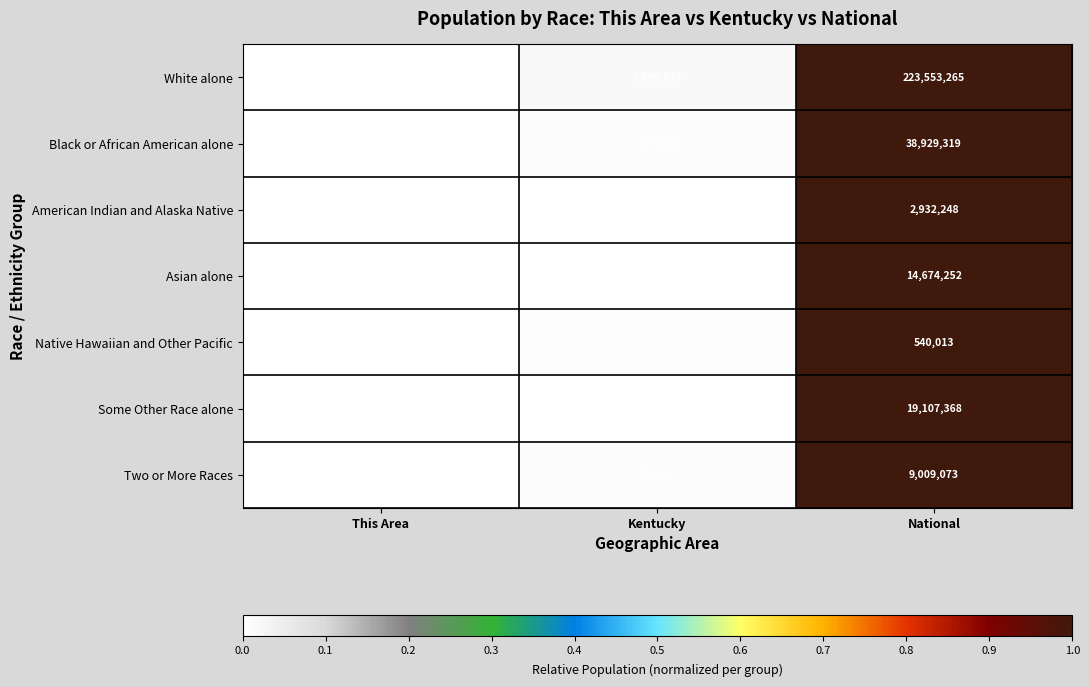

Rank the series at Kentucky from lowest to highest value.

Native Hawaiian and Other Pacific, American Indian and Alaska Native, Asian alone, Some Other Race alone, Two or More Races, Black or African American alone, White alone